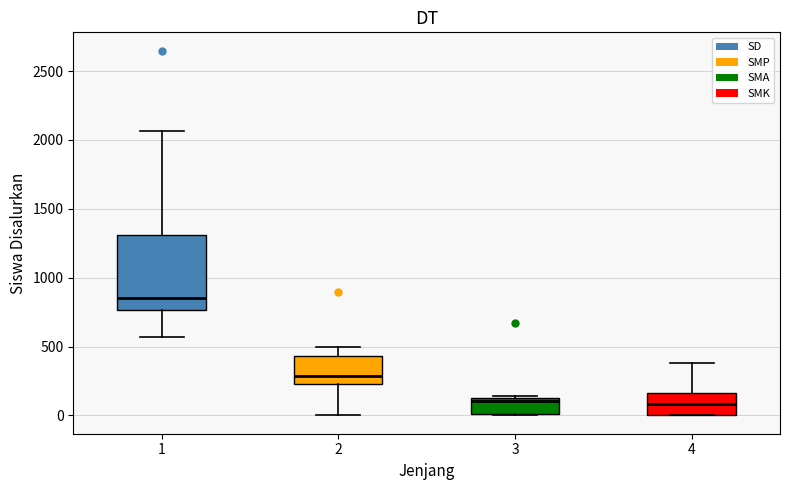

Where is the lower edge of the box at x = 3 on the y-axis? The values are not printed on the chart, so give them approximately, as read against the axis.

0